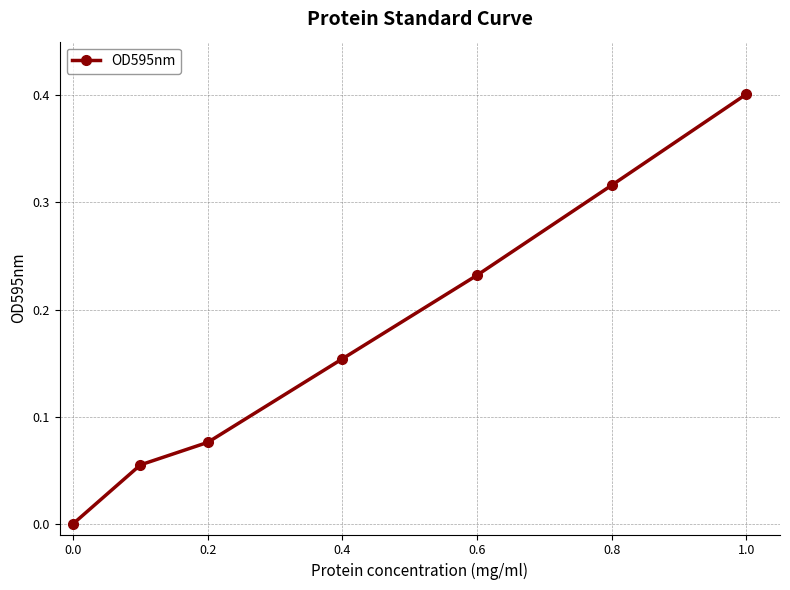

True or false: there are more than 1 points higher than both neighbors.

False